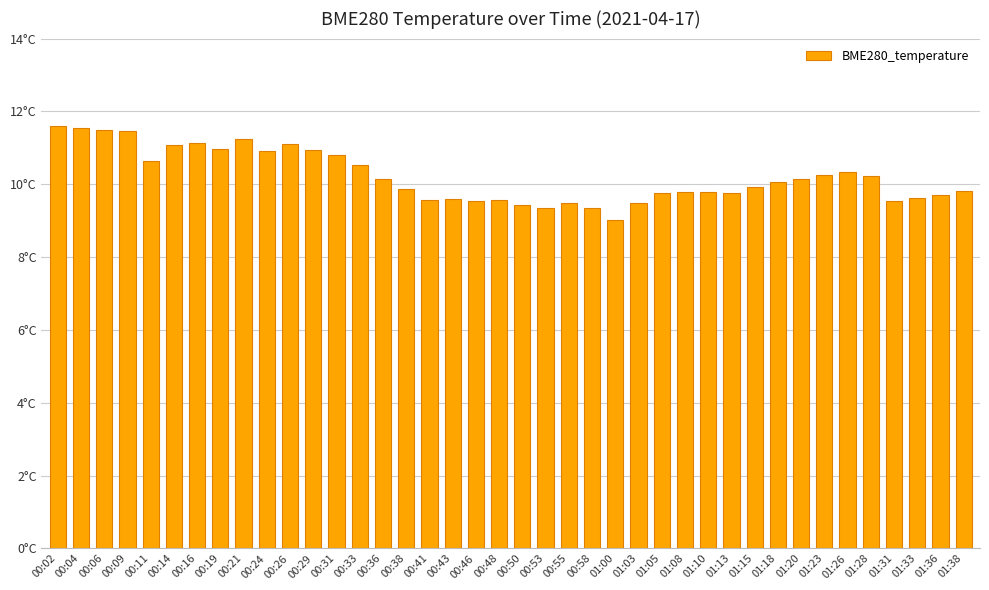

Does the chart contain any negative values?

No